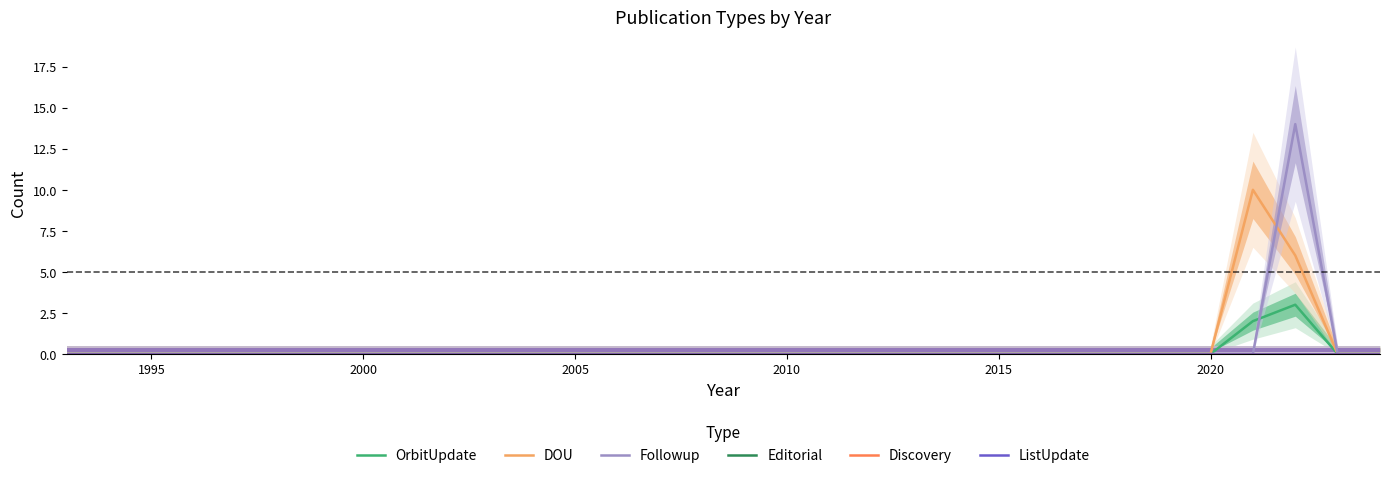

What are all the series names shown in the legend?

OrbitUpdate, DOU, Followup, Editorial, Discovery, ListUpdate